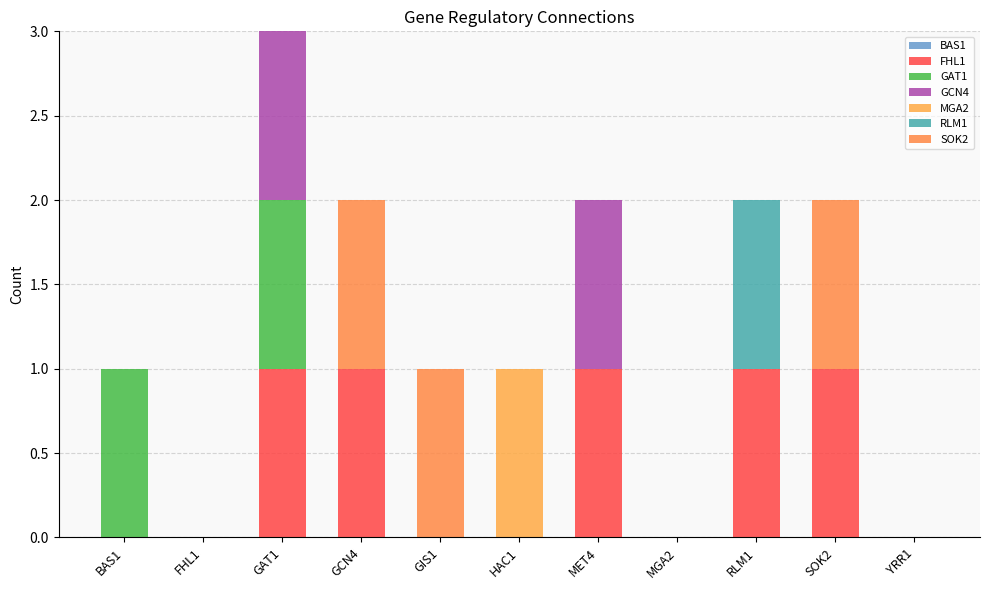

Rank the series at GCN4 from lowest to highest value.

GAT1, GCN4, MGA2, RLM1, FHL1, SOK2